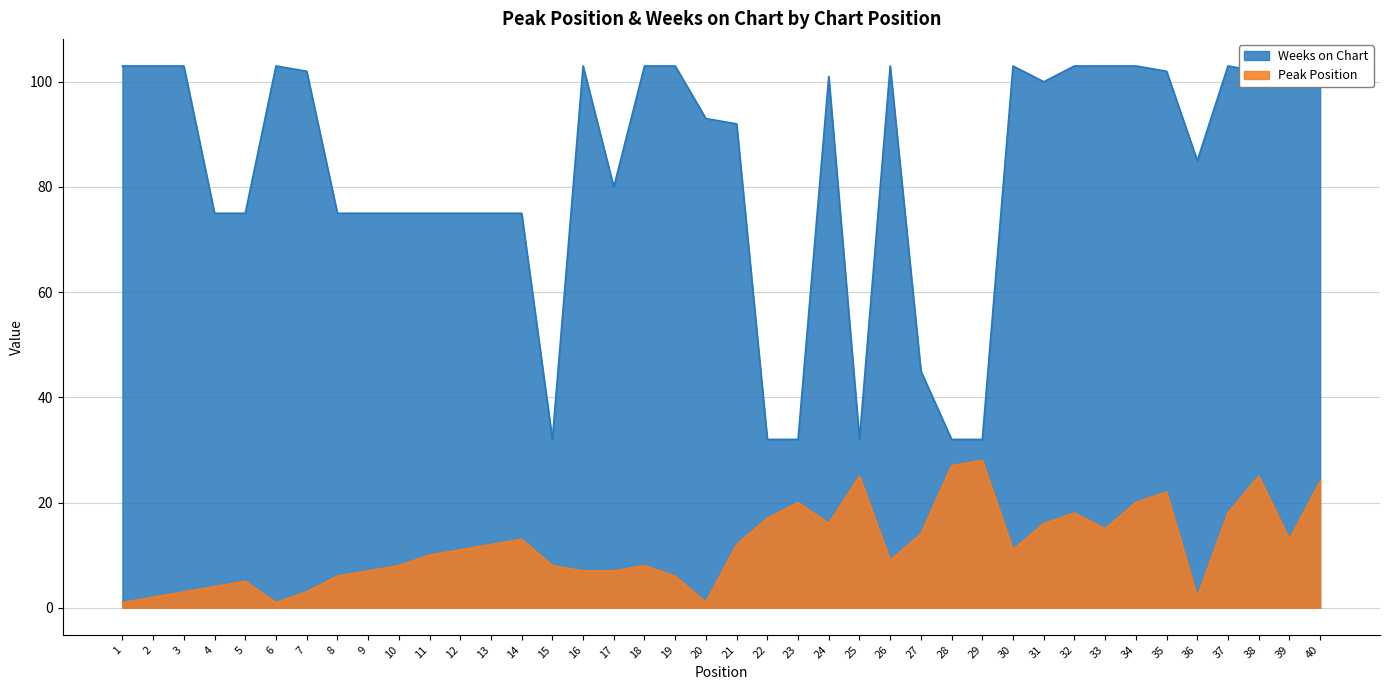

What value does the Peak Position series have at 23, to the nearest 10?

20